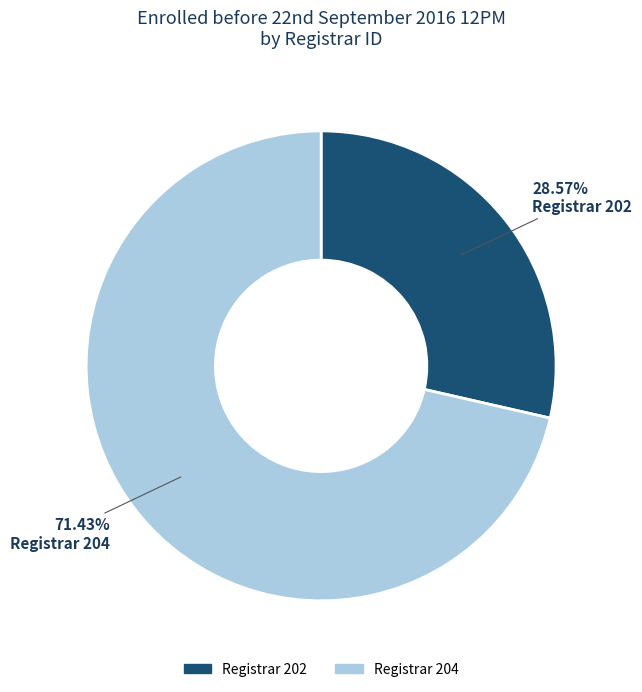

How many slices are in this pie chart?

2